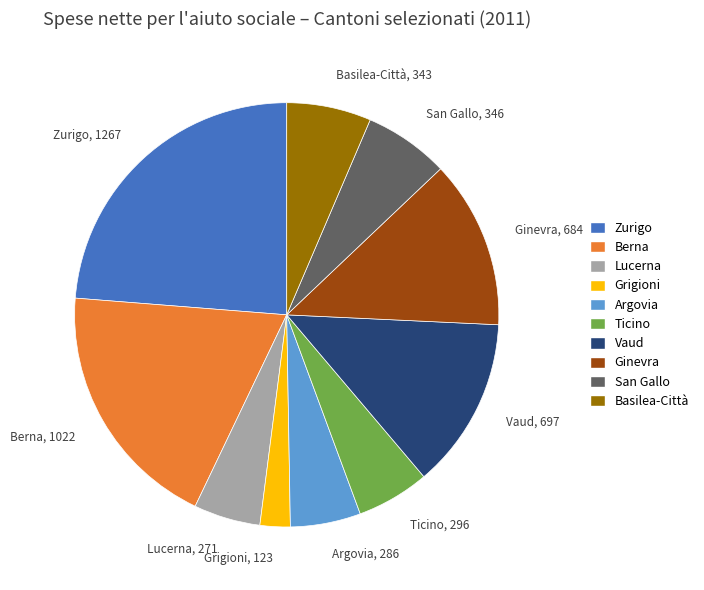

Which has a higher value, Grigioni or Vaud?

Vaud